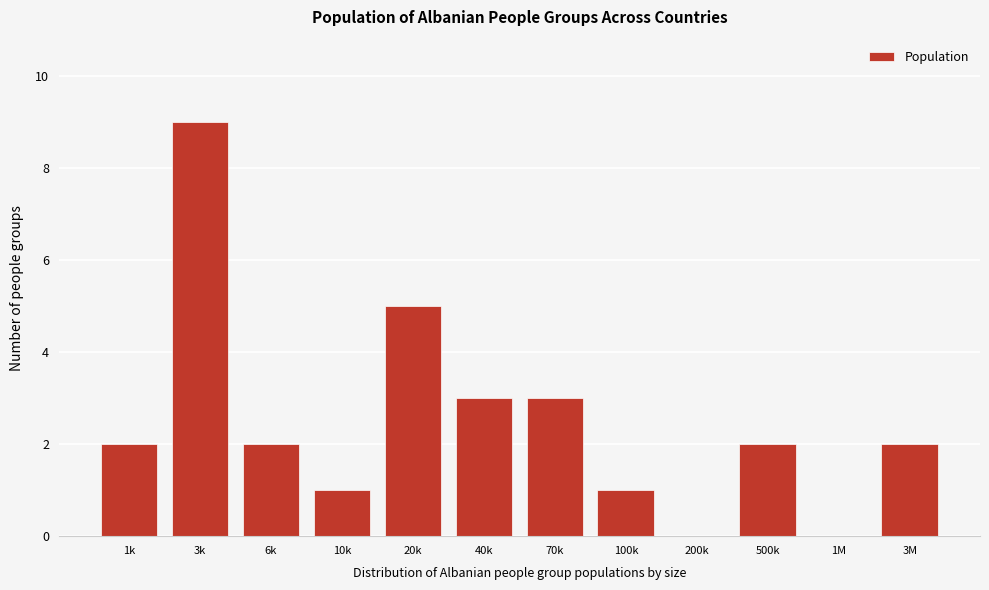

Reading left to right, extract all data points from this chart.

1k=2	3k=9	6k=2	10k=1	20k=5	40k=3	70k=3	100k=1	200k=0	500k=2	1M=0	3M=2